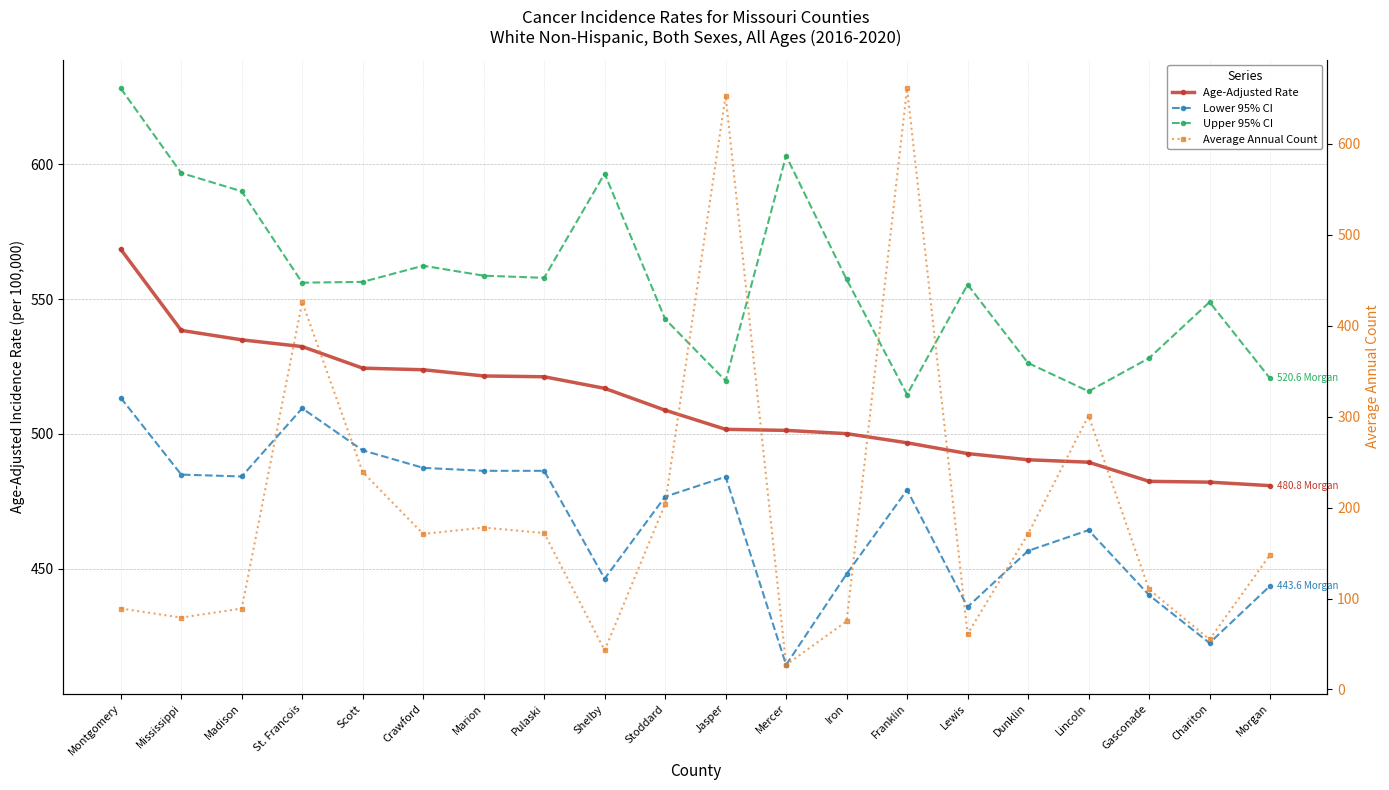

True or false: Average Annual Count has more than 0 interior local peaks.

True